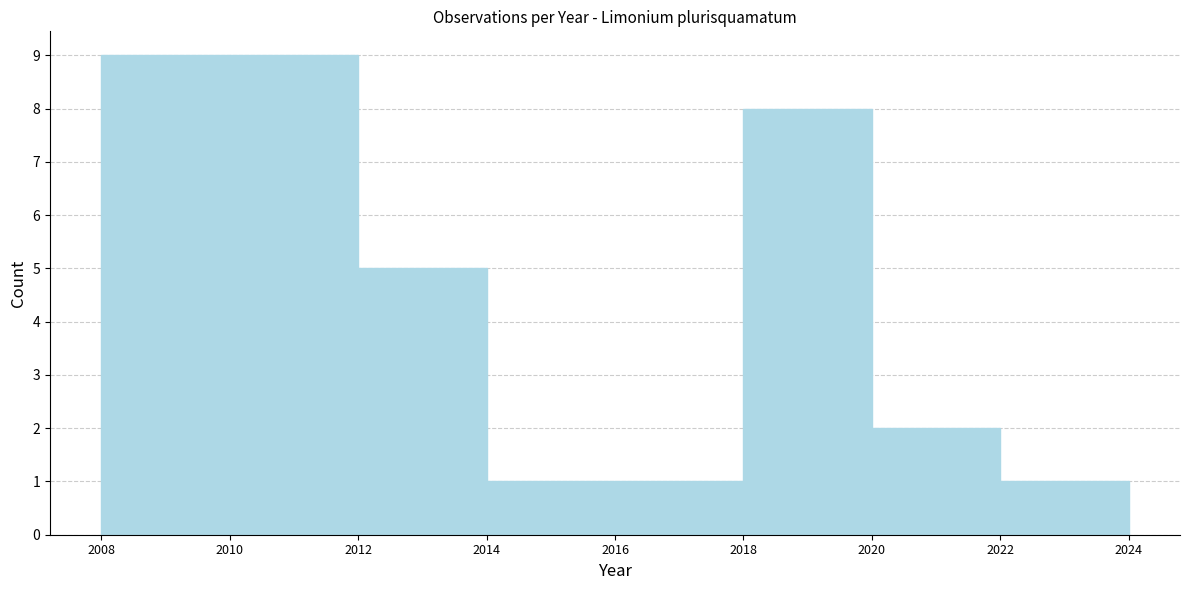

Reading left to right, transcribe this chart: for each bar, give the range it covers on the x-axis and its height. The values are not printed on the chart, so give them approximately, as read against the axis.

2008 to 2010: 9
2010 to 2012: 9
2012 to 2014: 5
2014 to 2016: 1
2016 to 2018: 1
2018 to 2020: 8
2020 to 2022: 2
2022 to 2024: 1